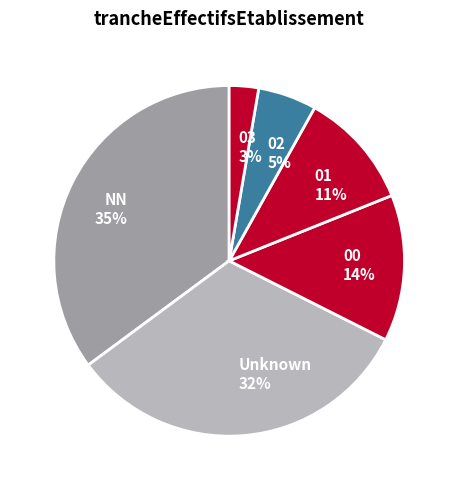

Combined, do 02 5% and NN 35% account for over 50%?

No